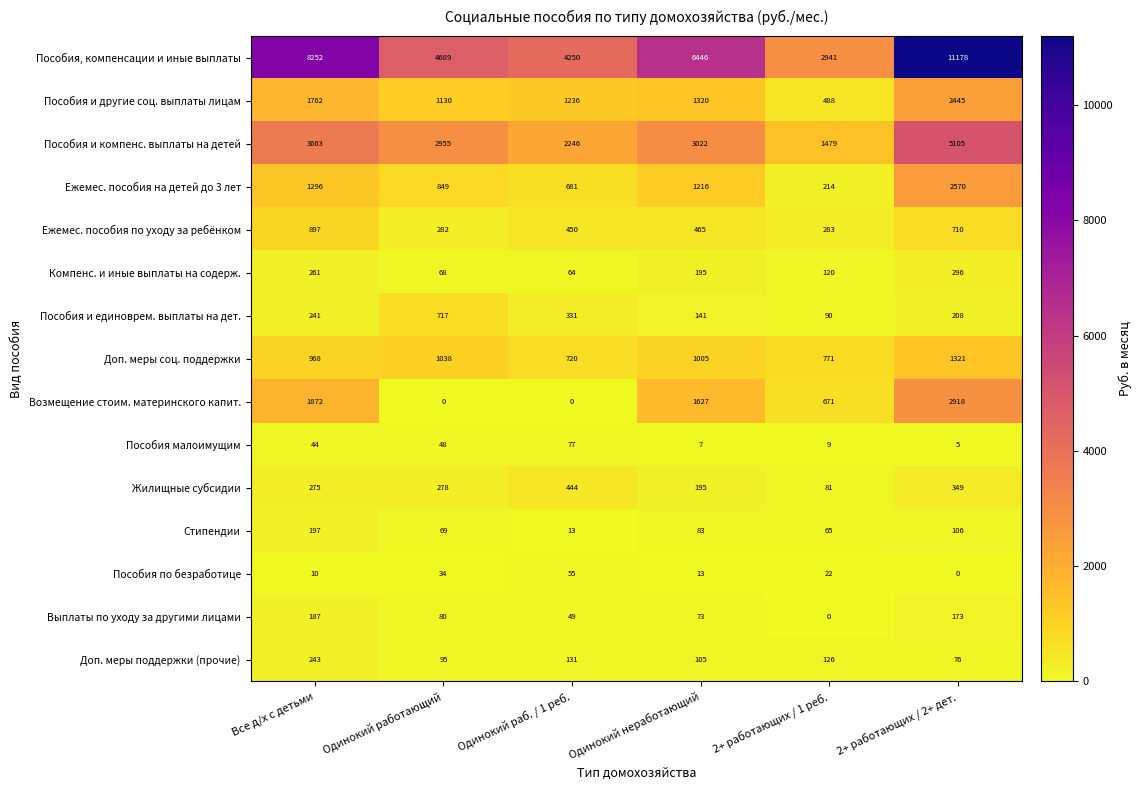

True or false: Доп. меры поддержки (прочие) has a value of 128 at Одинокий работающий.

False